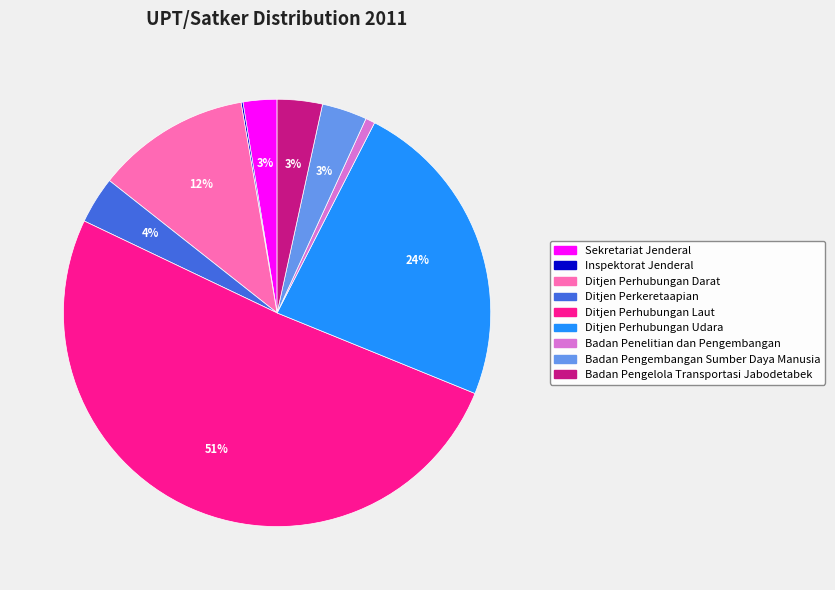

What percentage is the Badan Penelitian dan Pengembangan slice, to the nearest percent?

1%